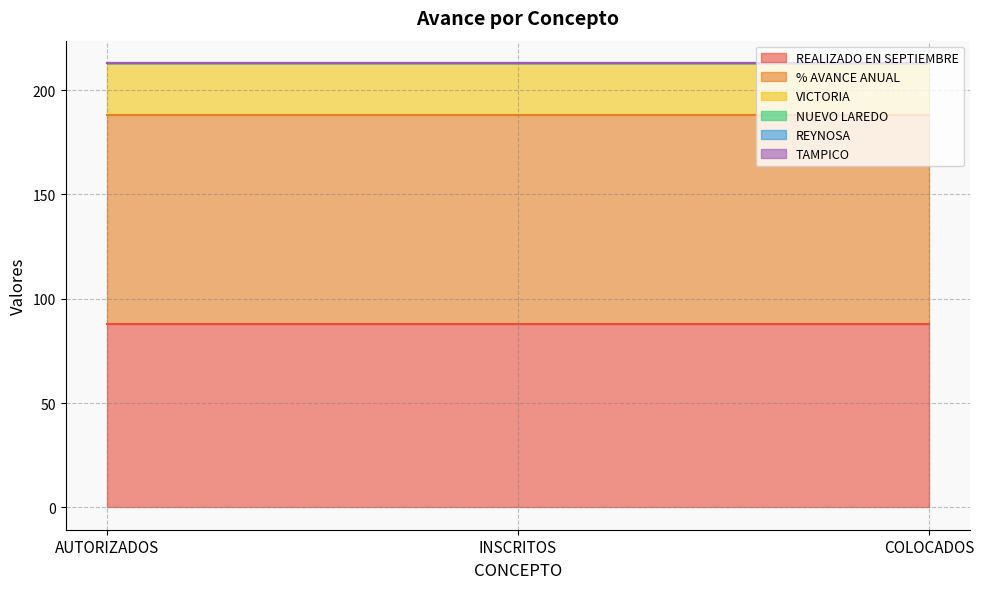

At which label does NUEVO LAREDO reach its minimum?

AUTORIZADOS